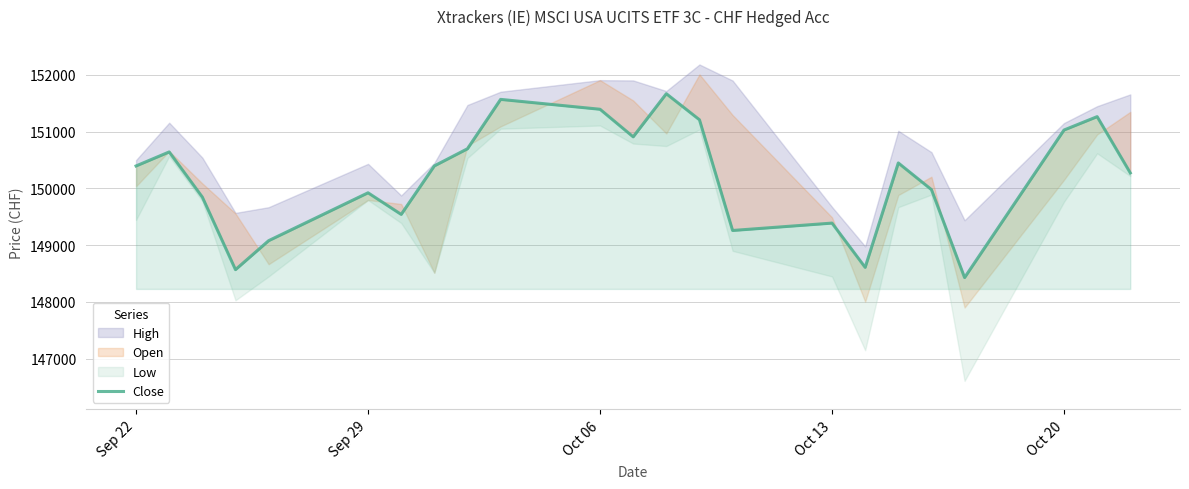

Is it true that the value at Oct 13 is 70284?

False